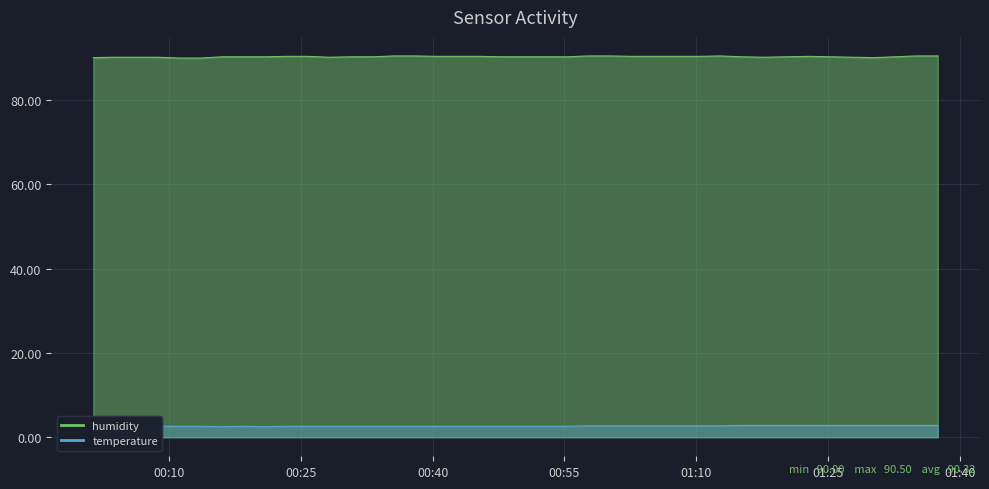

Which series has the widest spread of values?

humidity